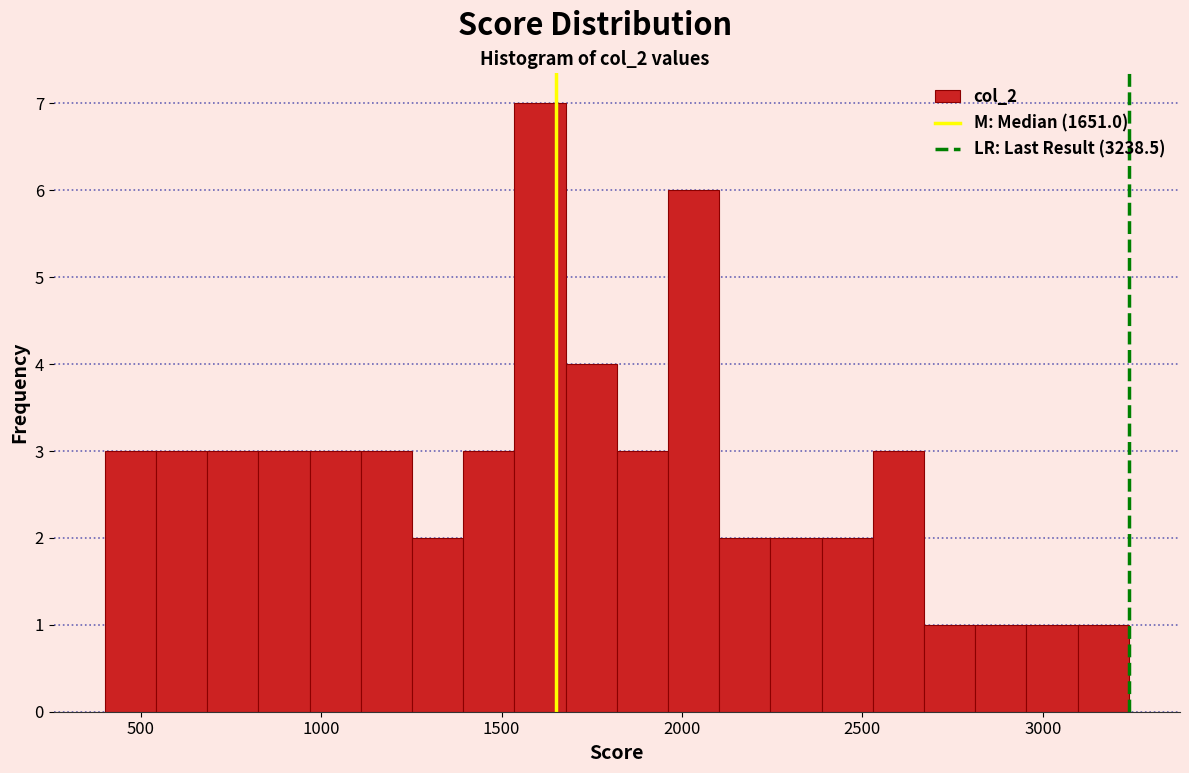

Around what value on the x-axis is the tallest bar? Give the approximate position of its centre, as read against the axis.

1600